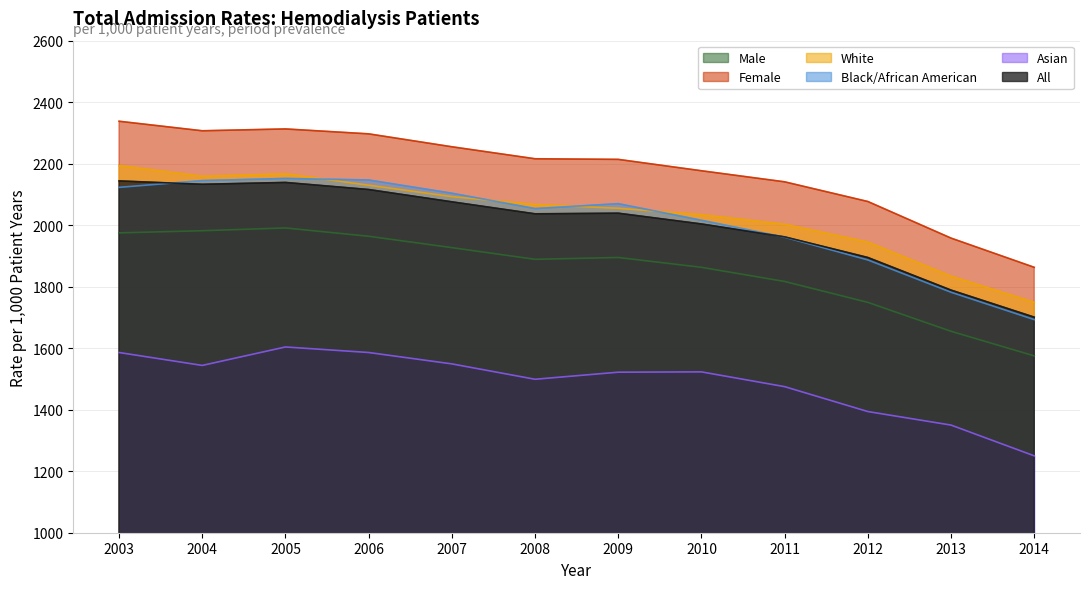

What is the smallest value displayed?

1250